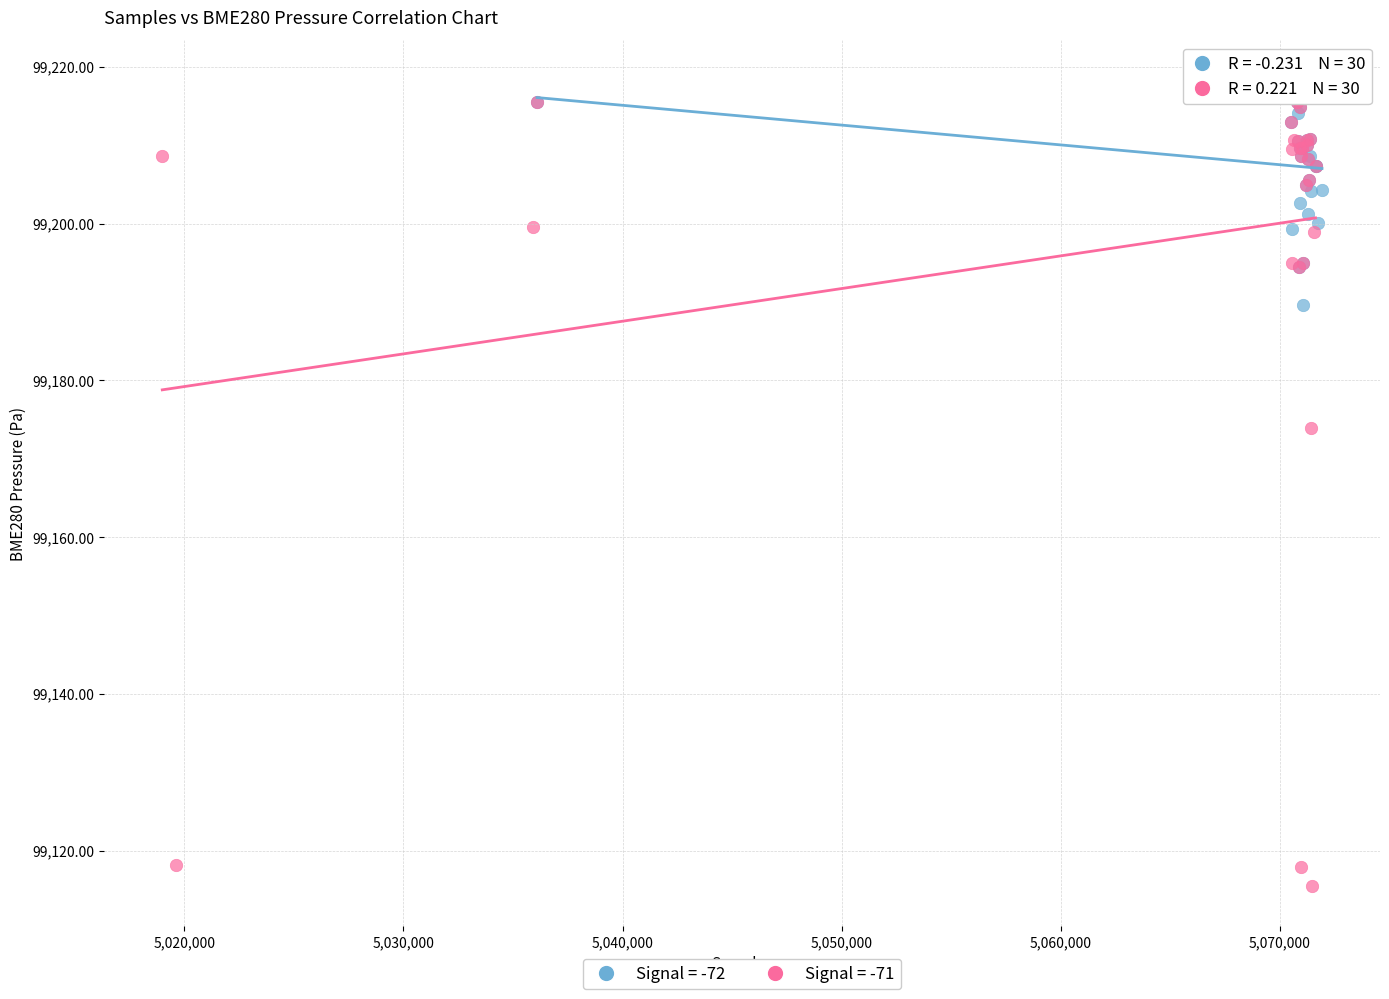

Which series has the widest spread of Y values?

Signal = -71